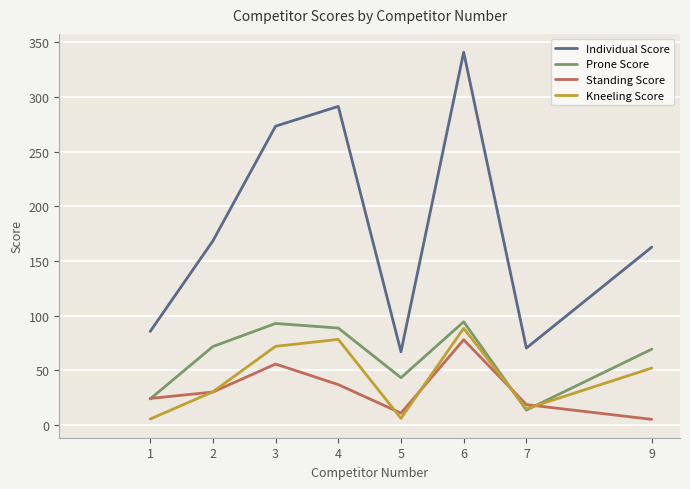

How many interior local peaks does the Standing Score series have?

2